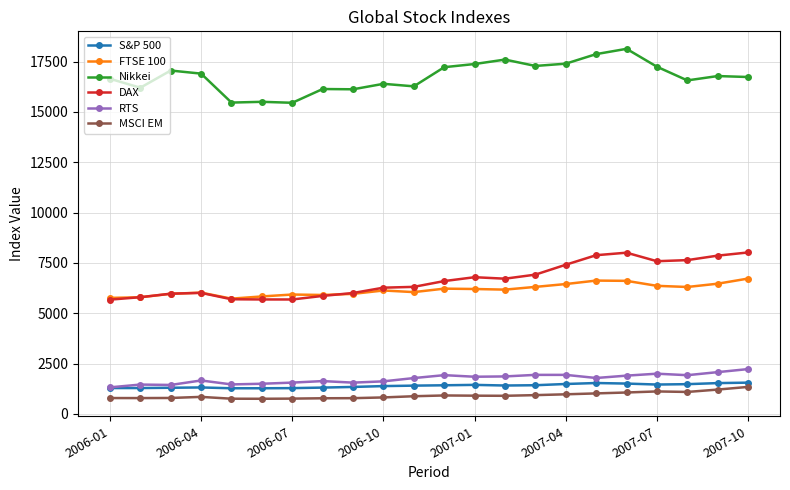

What is the maximum value for DAX?

8019.2